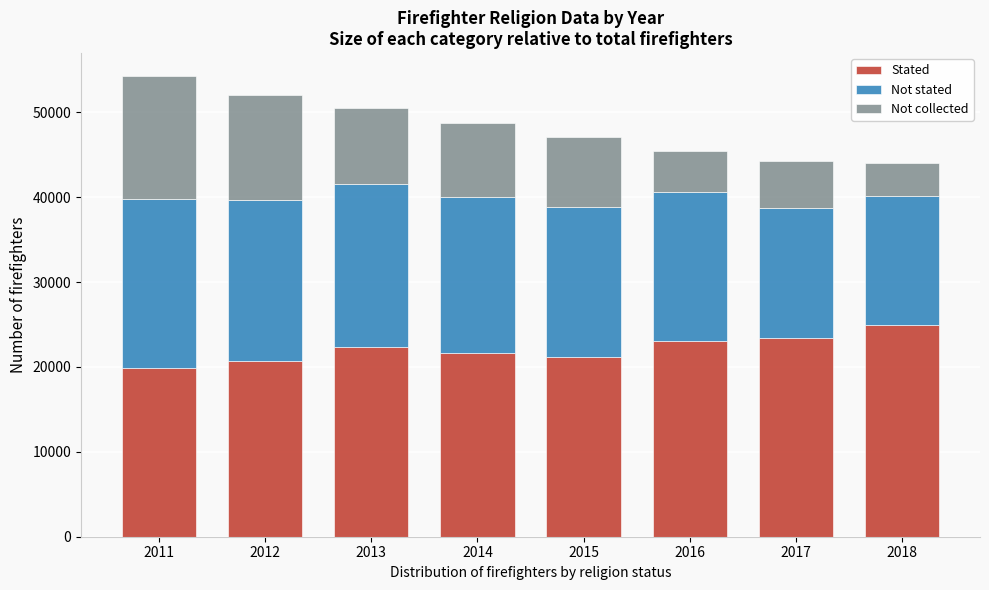

Reading right to left, what are the values for Stated?

24907	23400	23095	21210	21641	22410	20689	19935